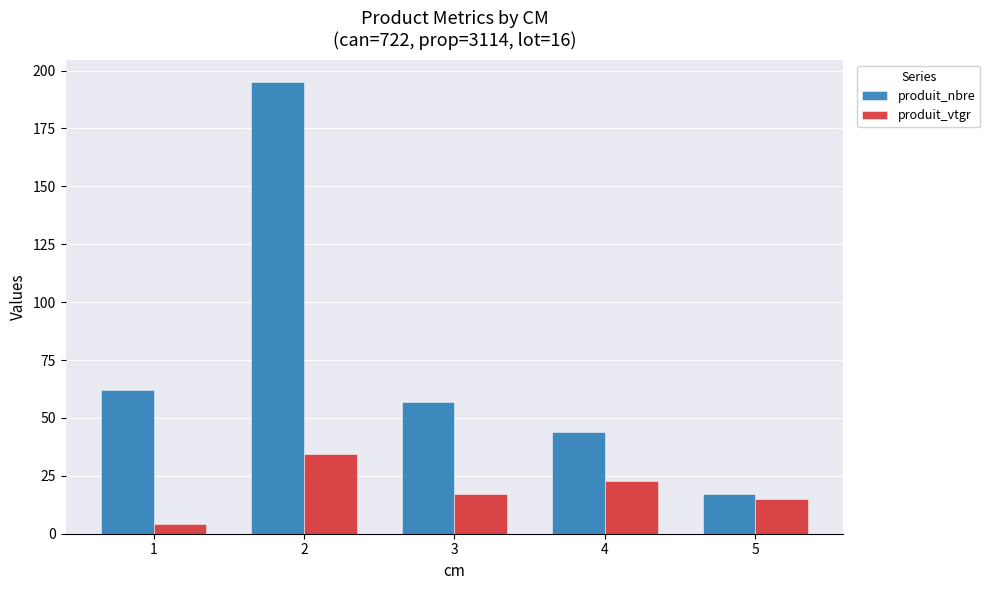

At how many categories does at least one series exceed 43?

4